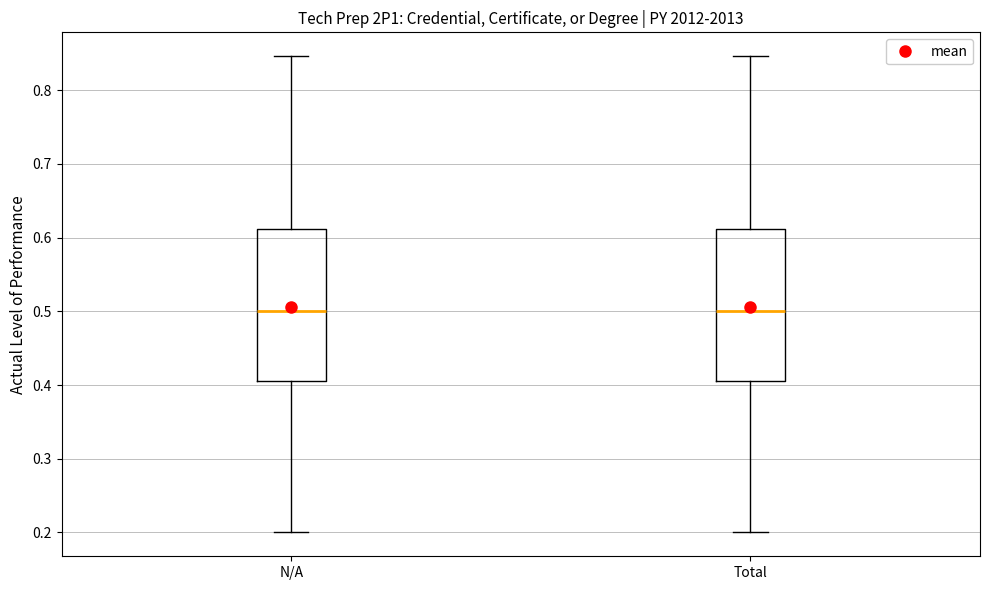

Reading left to right, transcribe this box plot: for each box, give where its median line is, the range the box spans, and where its two whiskers end, as read against the y-axis. The values are not printed on the chart, so give them approximately, as read against the axis.

N/A: median 0.50, box 0.41 to 0.61, whiskers 0.20 to 0.85
Total: median 0.50, box 0.41 to 0.61, whiskers 0.20 to 0.85